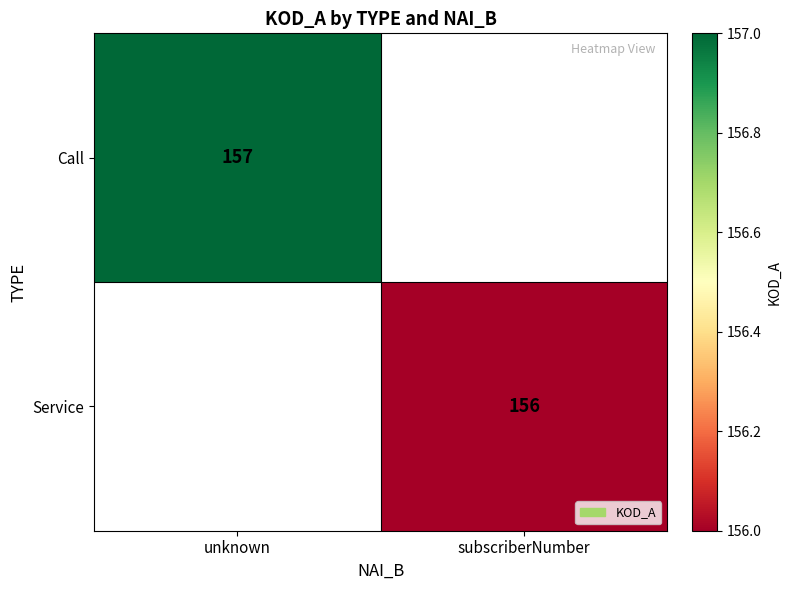

The value of Service at subscriberNumber is 156. True or false?

True